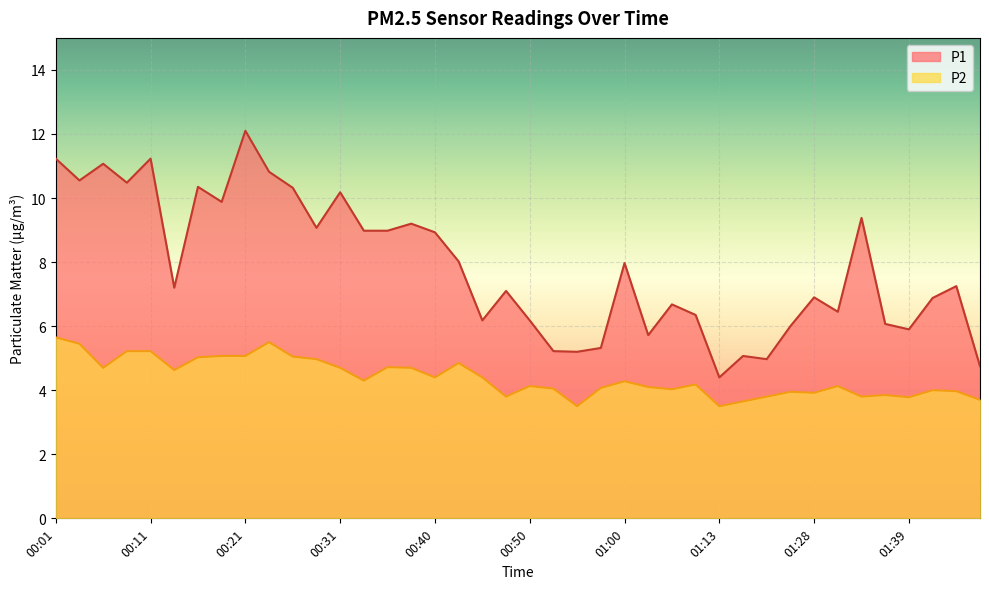

At which category does P1 reach its first local peak?

00:06